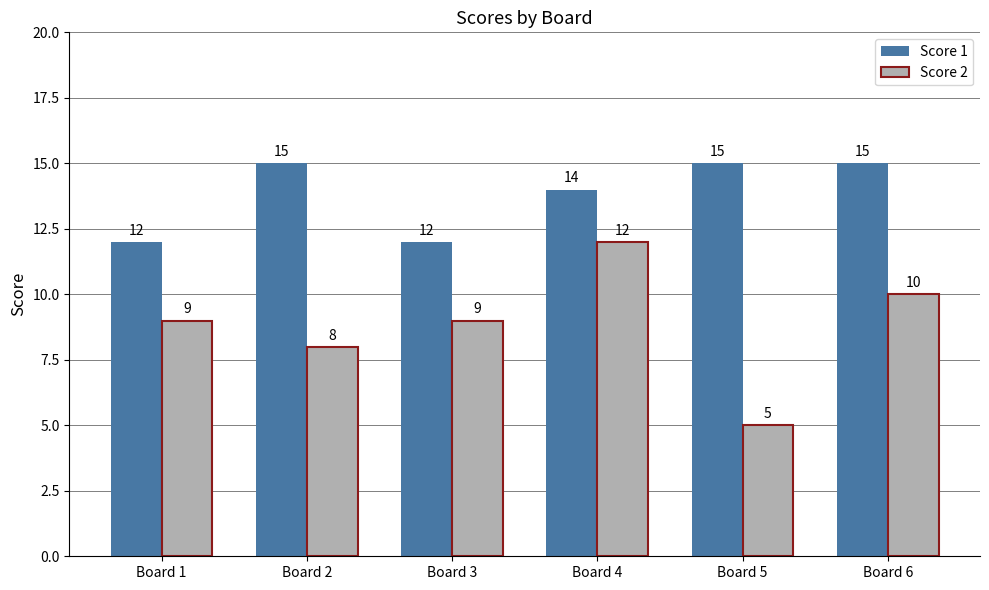

What is the sum of all Score 2 values?

53